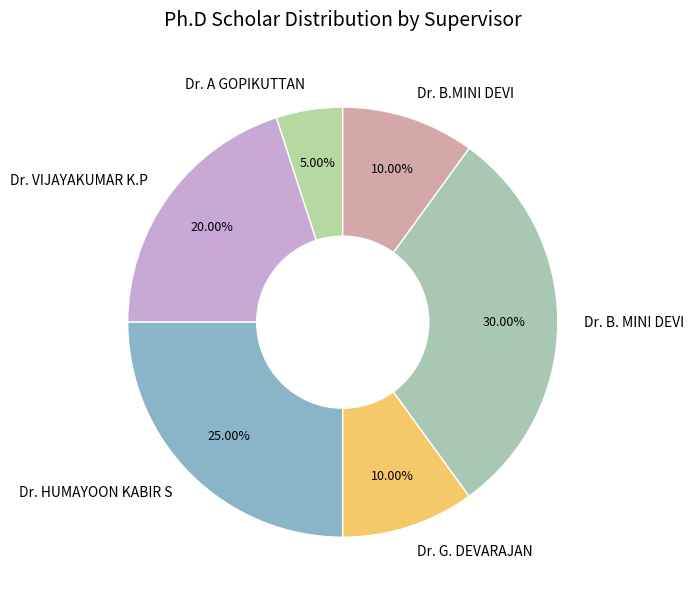

How much of the chart is everything except Dr. HUMAYOON KABIR S?

75.0%